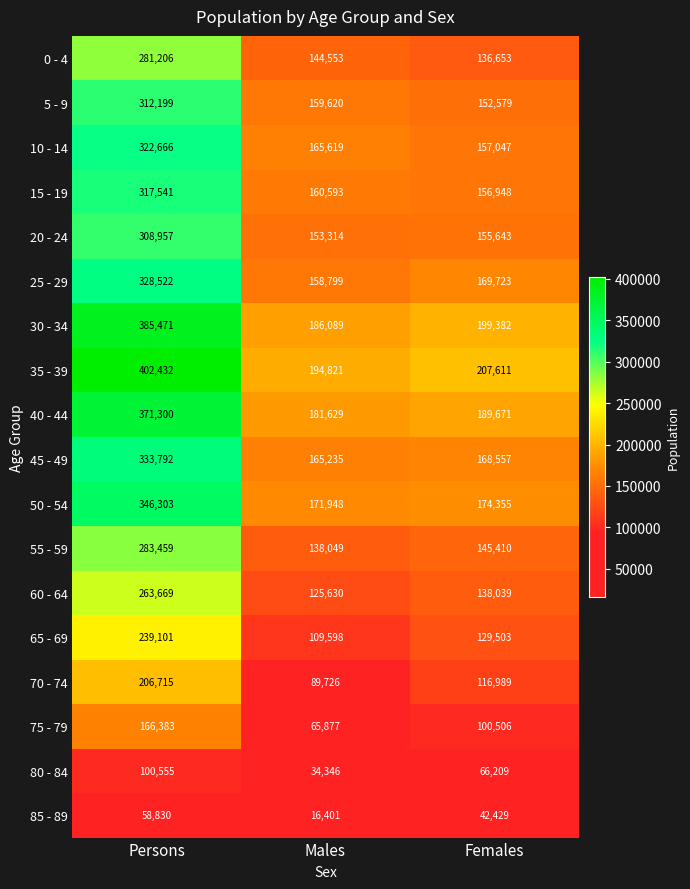

What is the minimum value shown in the chart?

16401